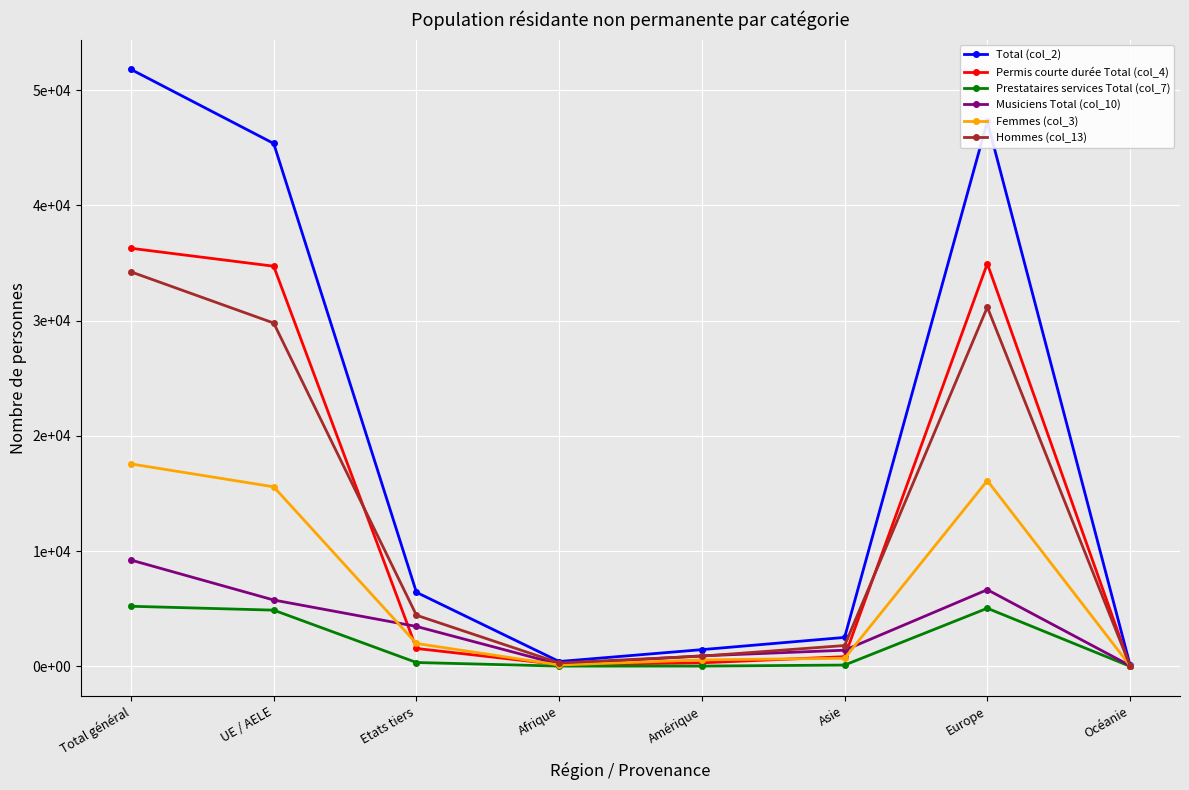

Is this an area chart (filled region under the line)?

No